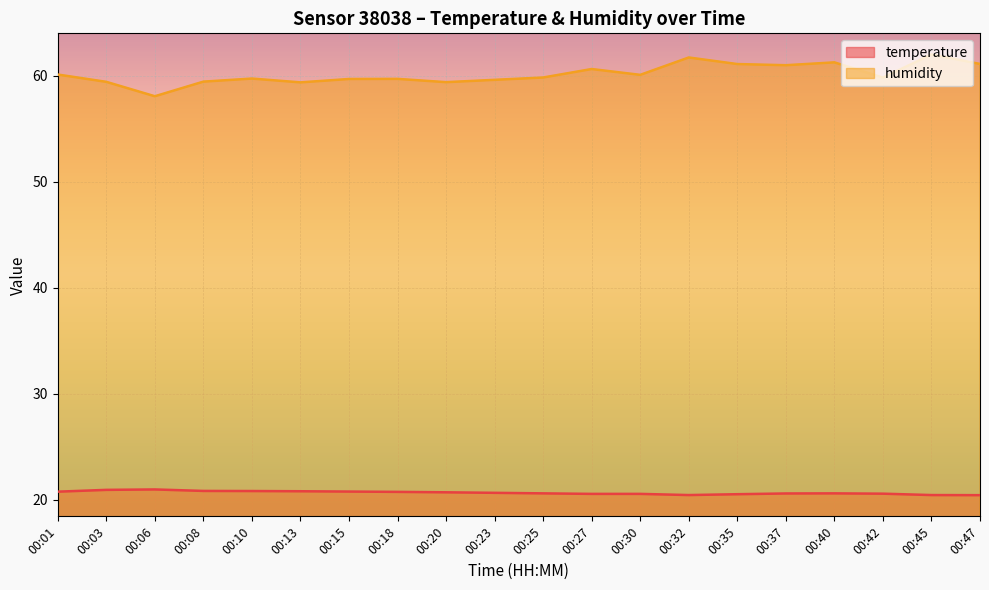

What is the average value of the temperature series?

20.6